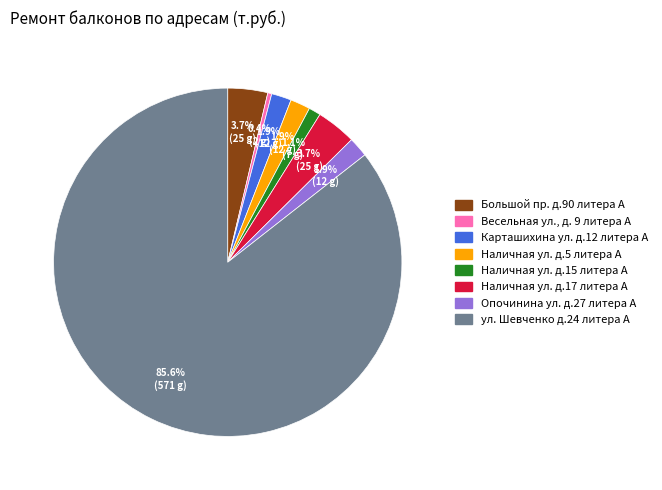

True or false: Наличная ул. д.15 литера А accounts for 1% of the total.

True